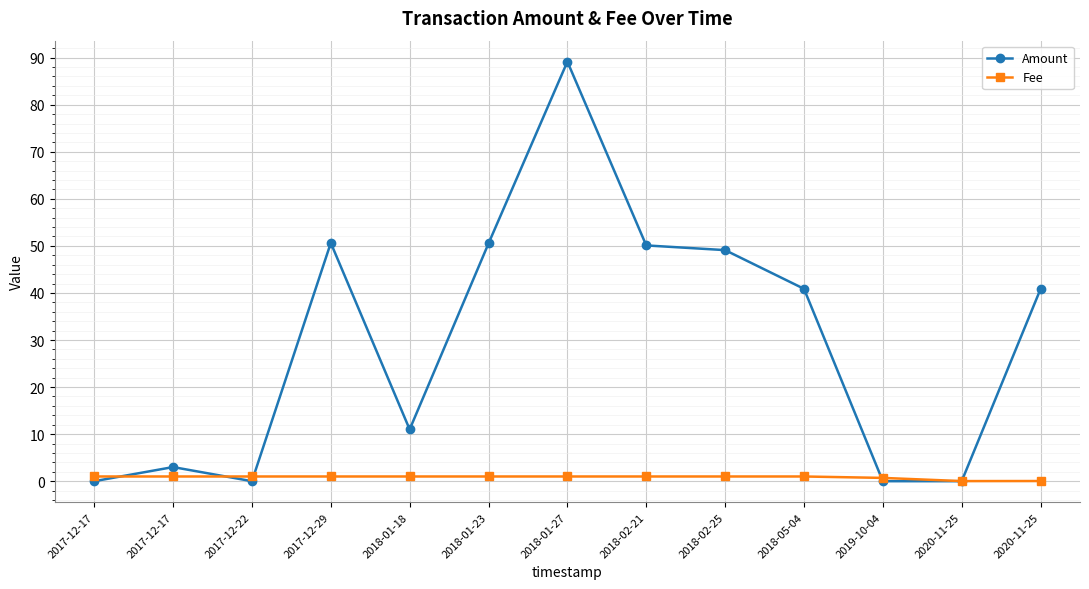

Is this an area chart (filled region under the line)?

No